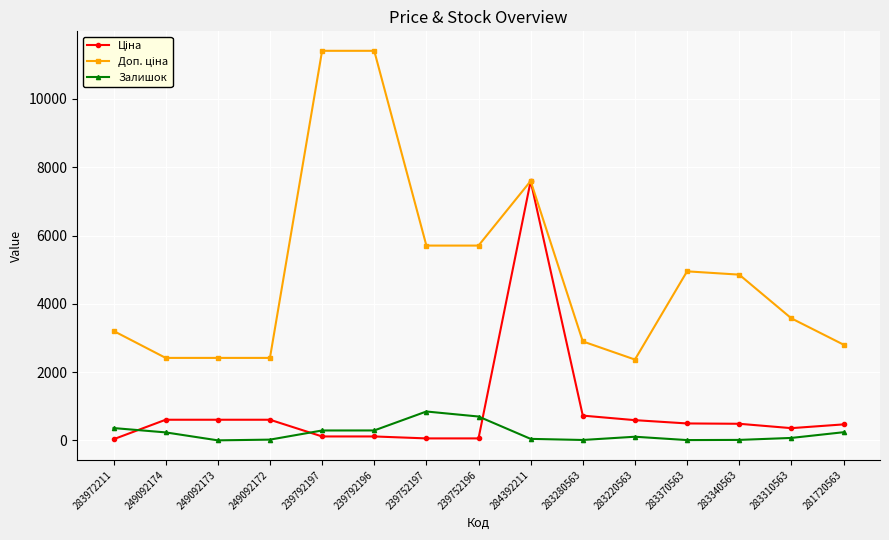

Count the number of categories in the chart.

15